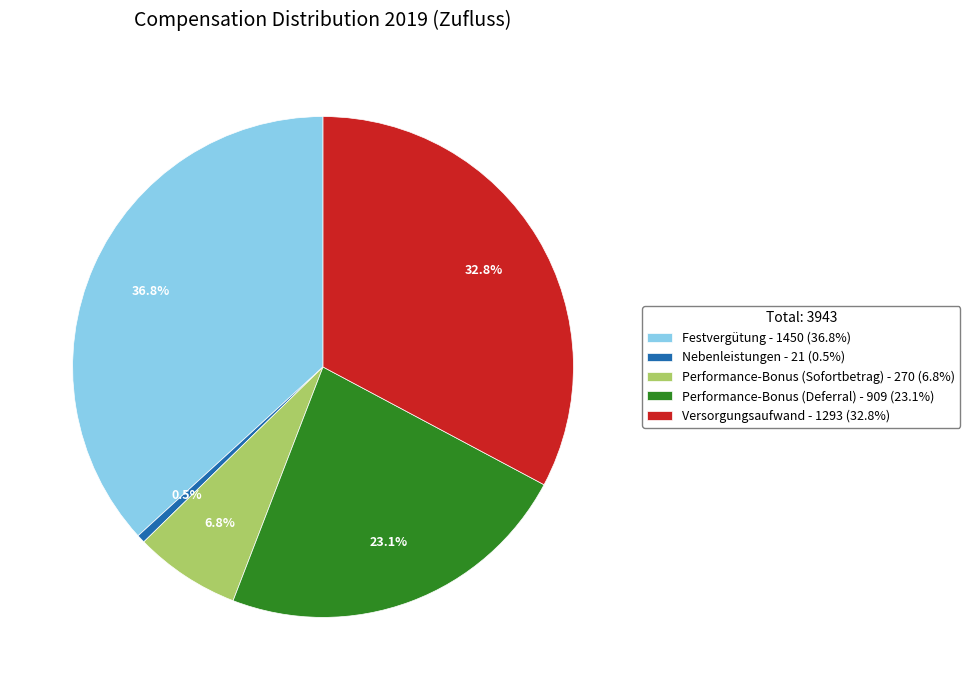

Which category has the smallest portion of the pie?

Nebenleistungen - 21 (0.5%)